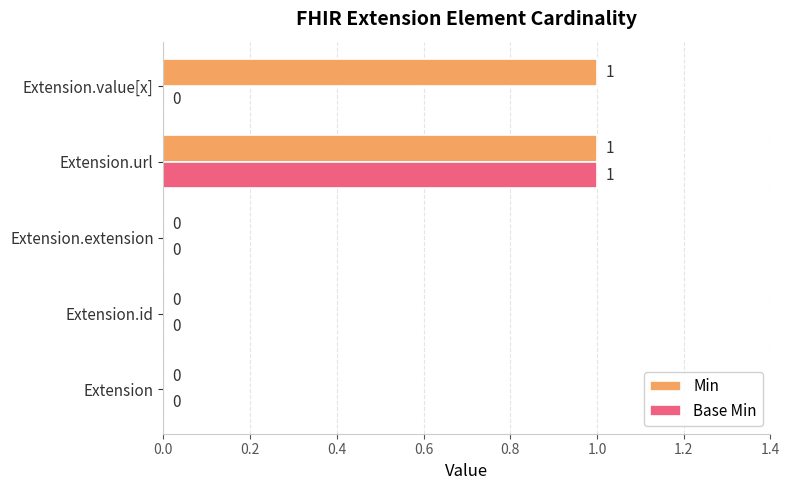

Which series has the largest total across all categories?

Min